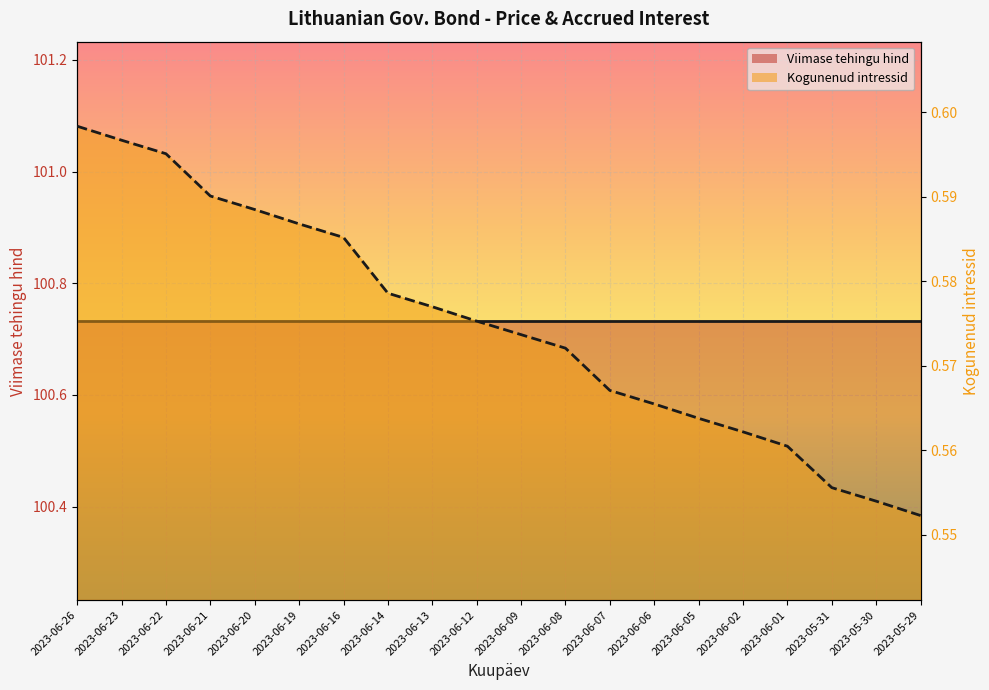

What is the value of the 13th point from the left?

0.6